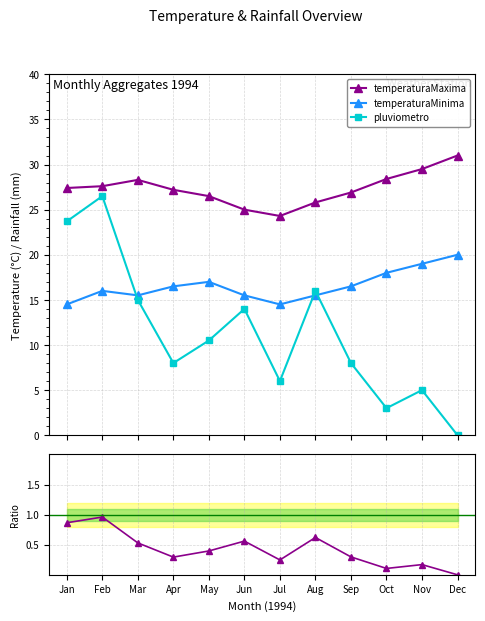

Count the number of categories in the chart.

12